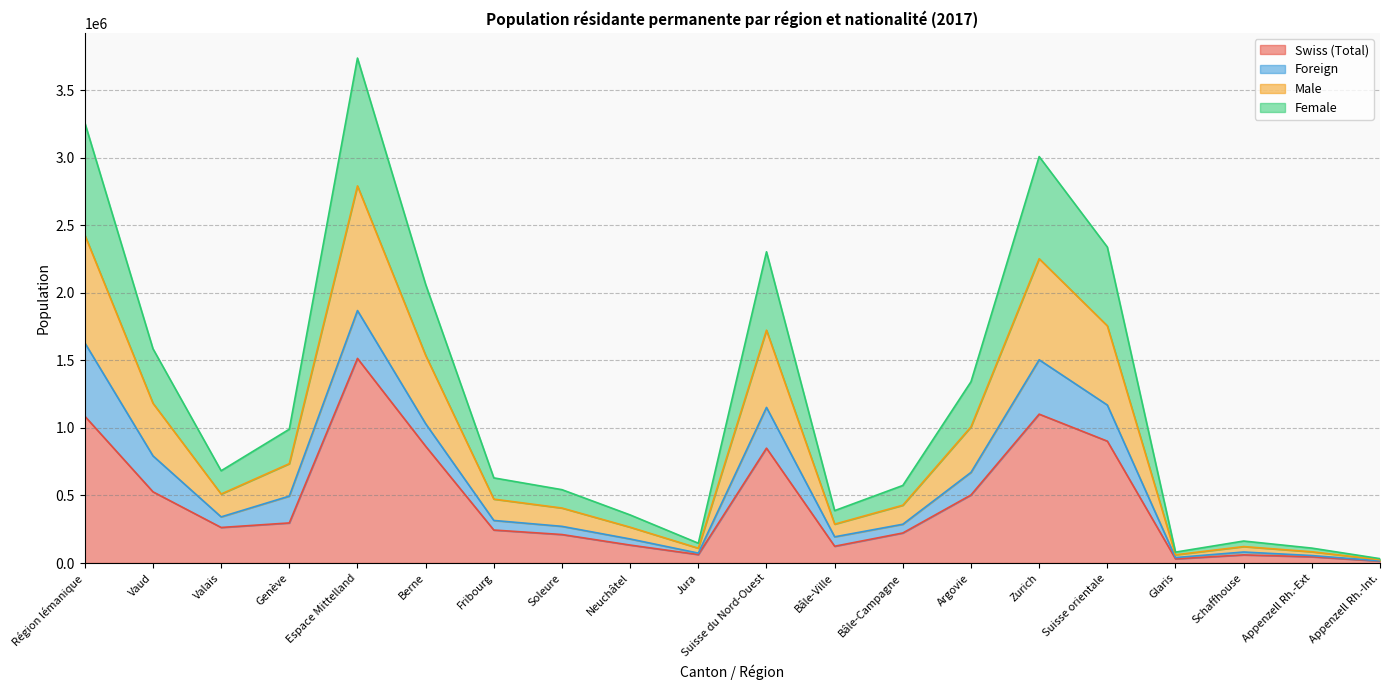

Which category has the highest value in the Swiss (Total) series?

Espace Mittelland